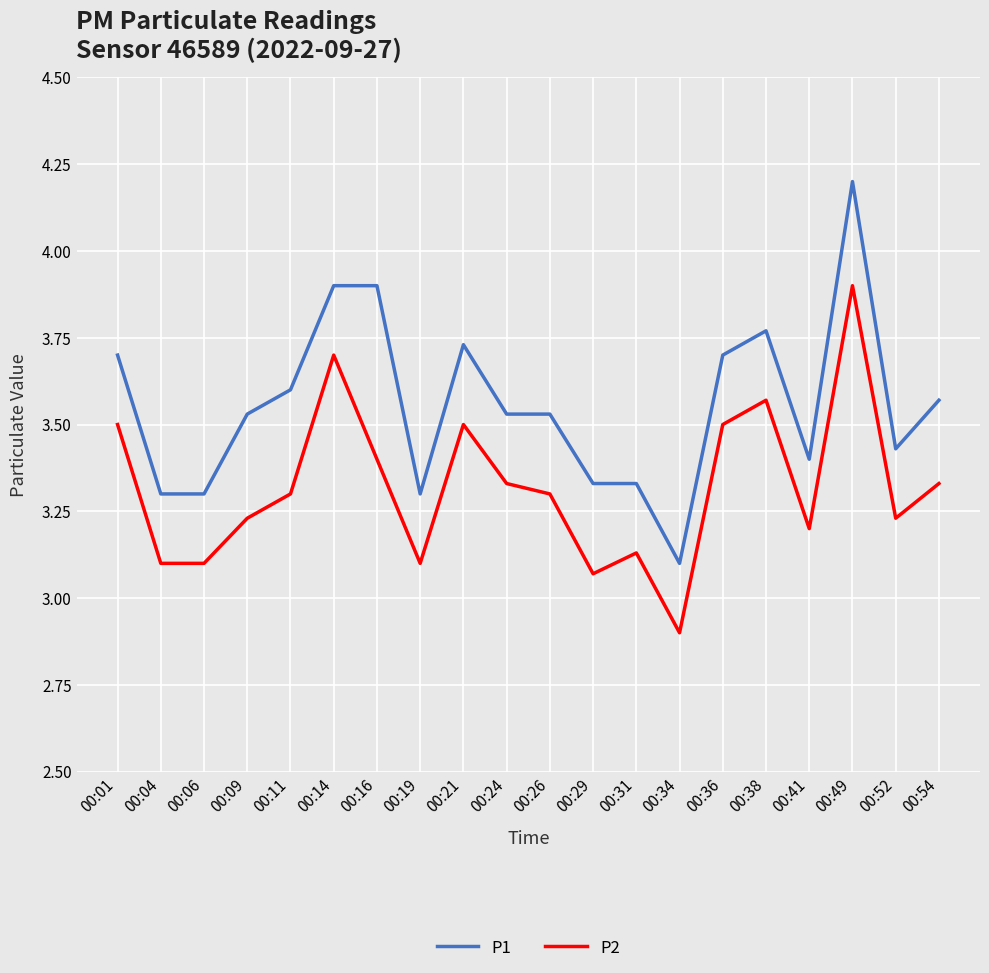

Which series has the widest spread of values?

P1